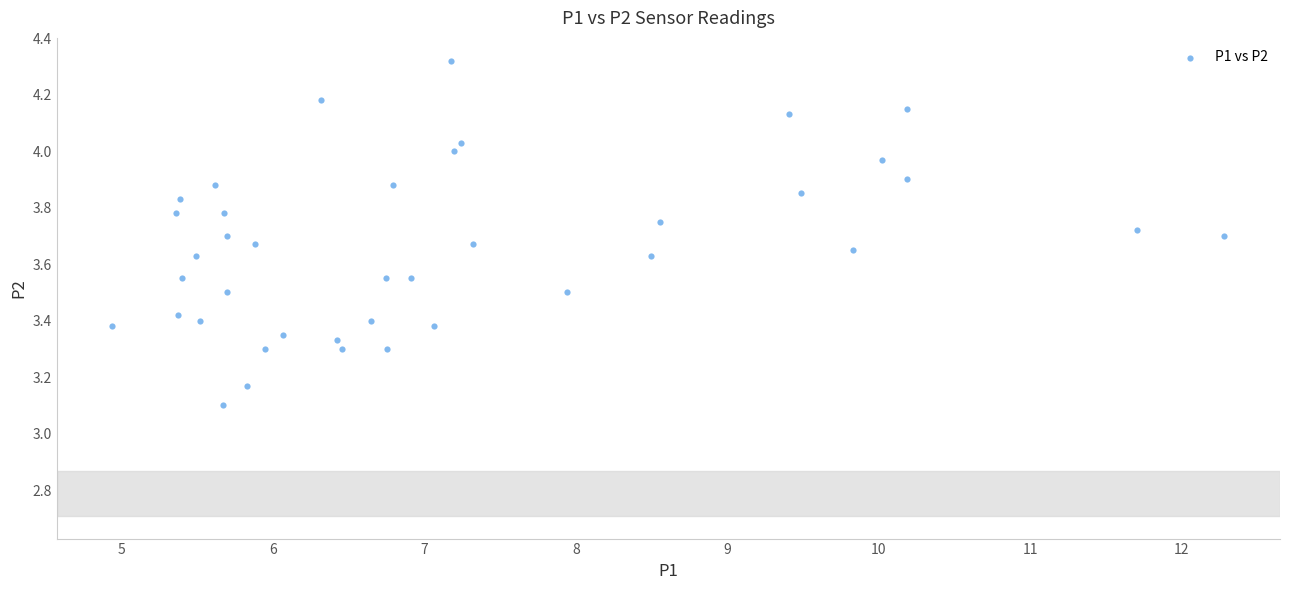

What is the range of X values (max minus min)?

7.3